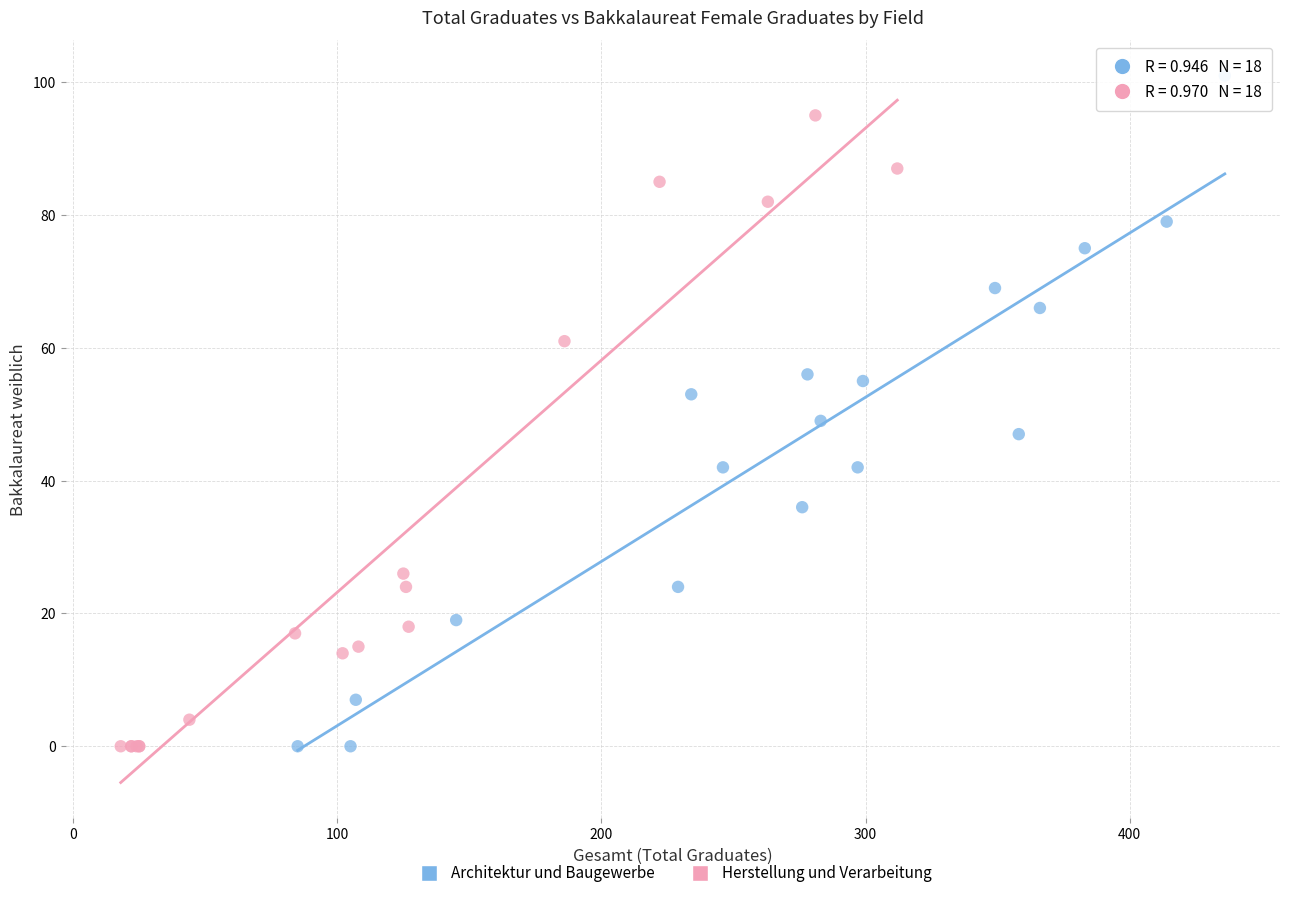

Which series contains the highest Y value?

Architektur und Baugewerbe